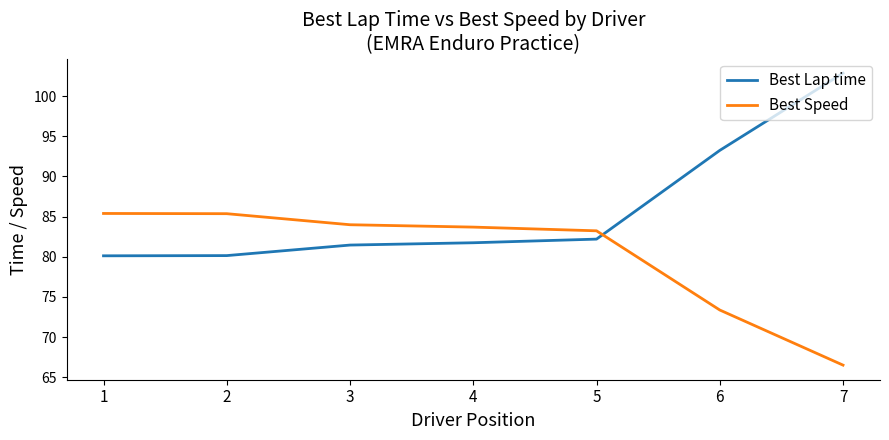

True or false: Best Lap time and Best Speed intersect in this chart.

True